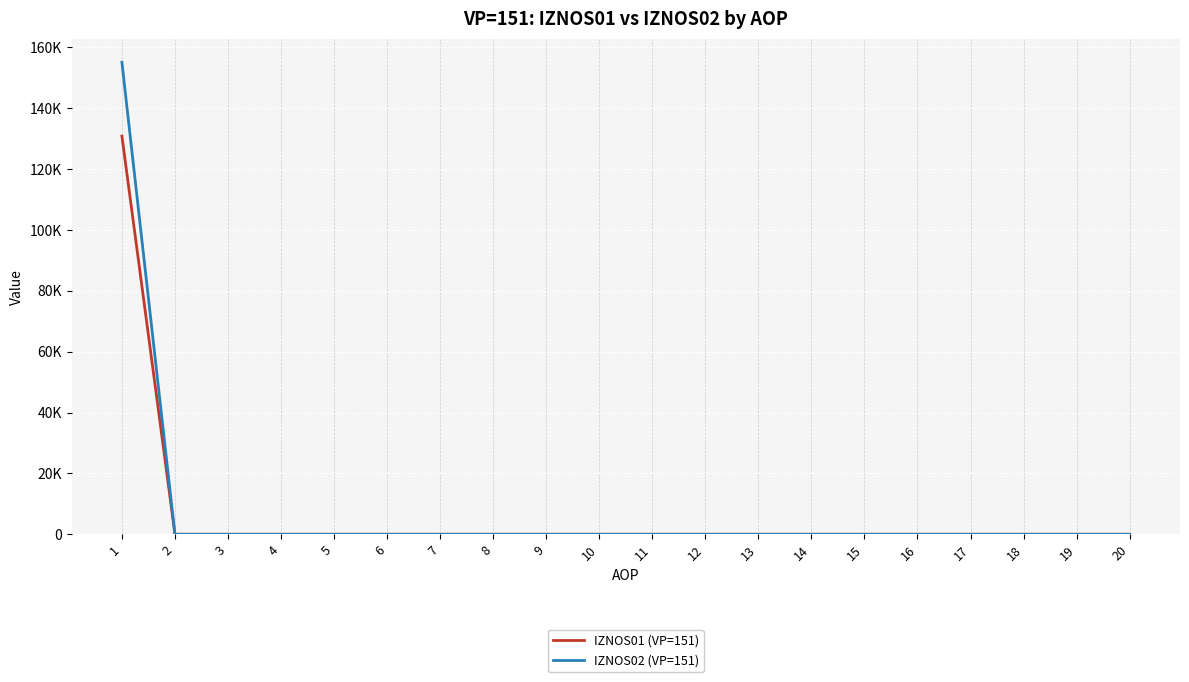

Which has a higher value, 7 or 4?

7